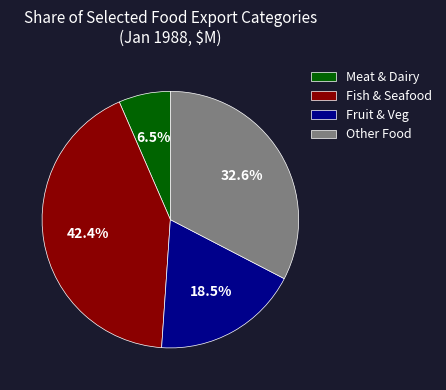

Is there any slice that represents more than half of the pie?

No